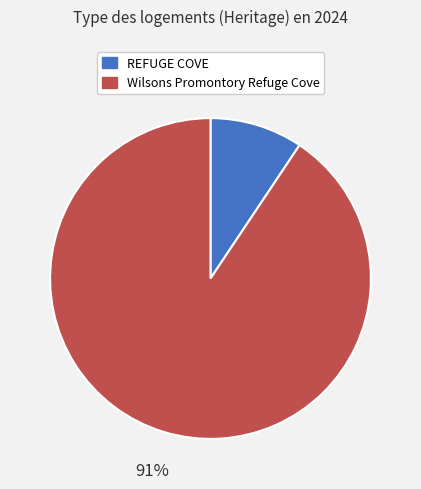

To the nearest percent, what is the combined percentage of Wilsons Promontory Refuge Cove and REFUGE COVE?

100%